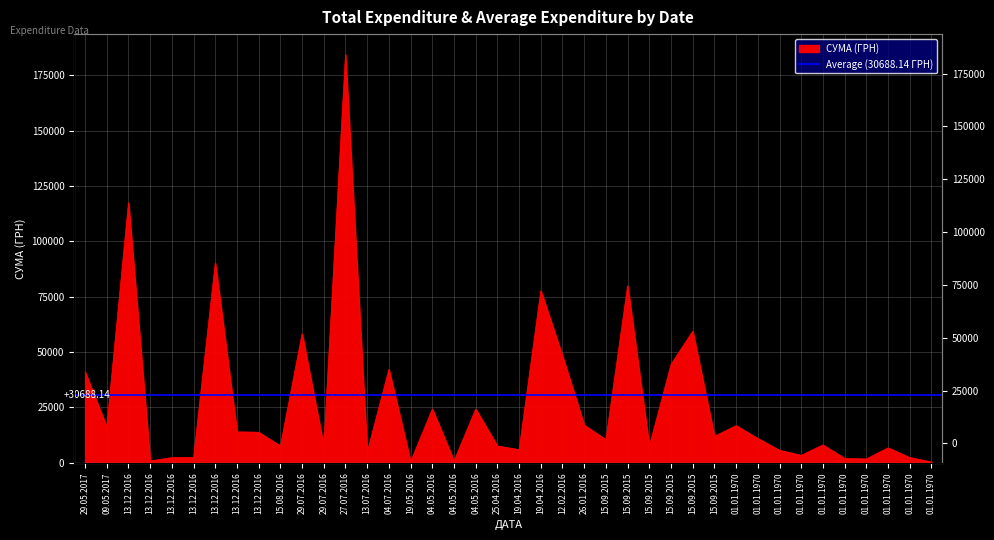

Which category has the highest value across all series?

27.07.2016